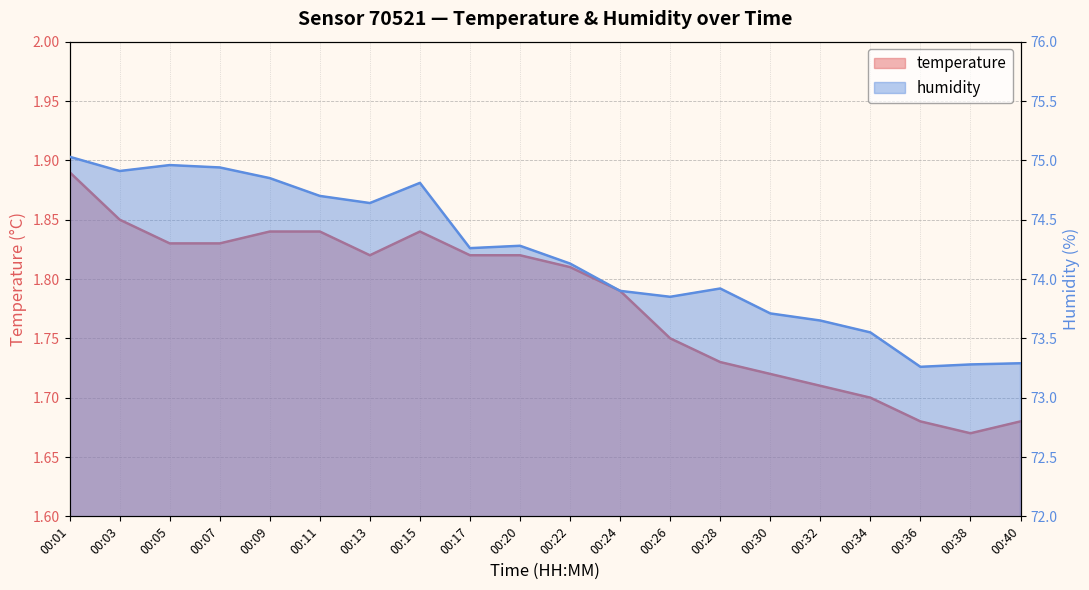

What is the total value across all series at 00:11?

76.5